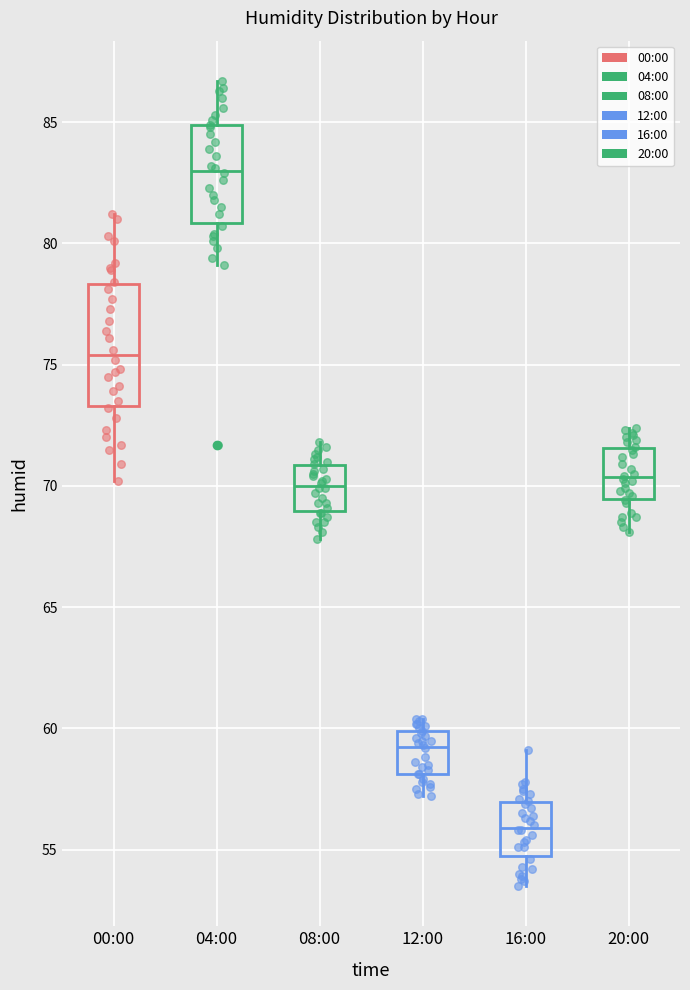

Which box's median line is the lowest?

16:00